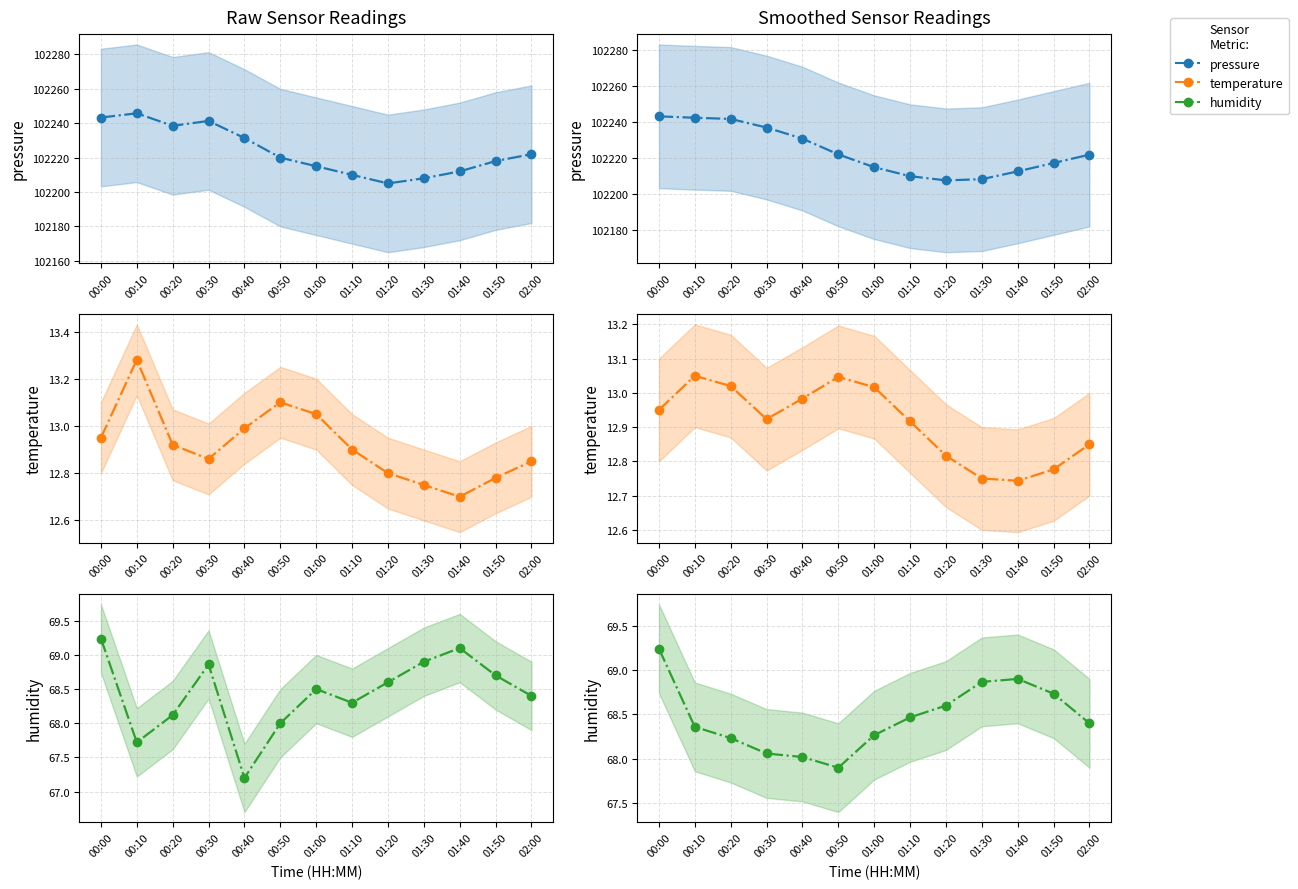

Is it true that pressure equals 68609.0 at 02:00?

False